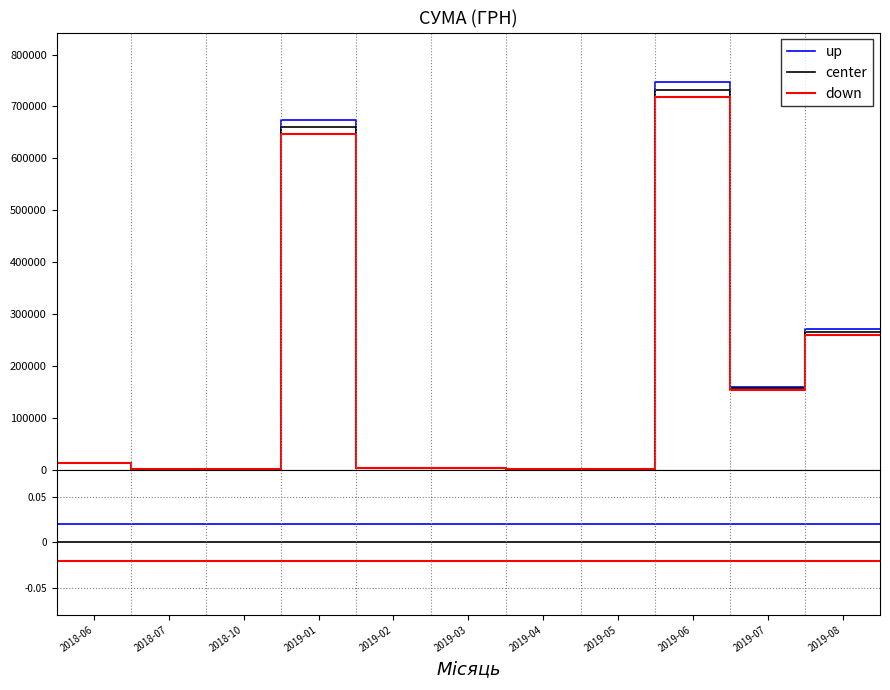

Which series has the widest spread of values?

up